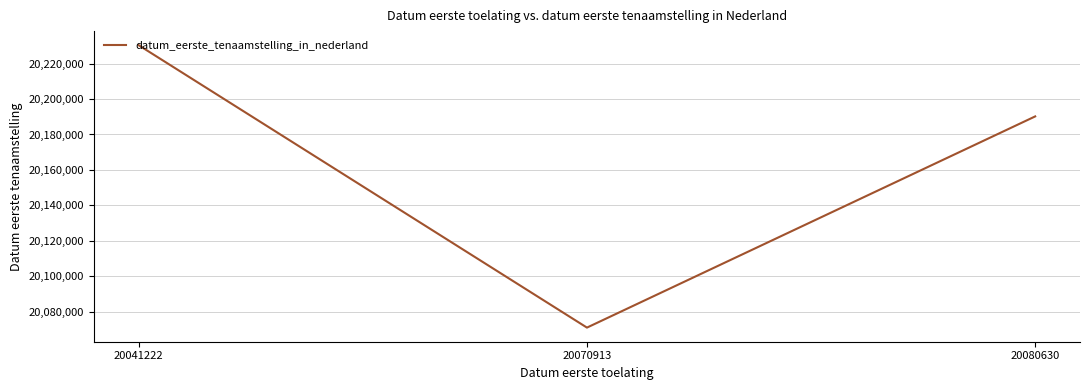

At which label is the value closest to 20150663?

20080630